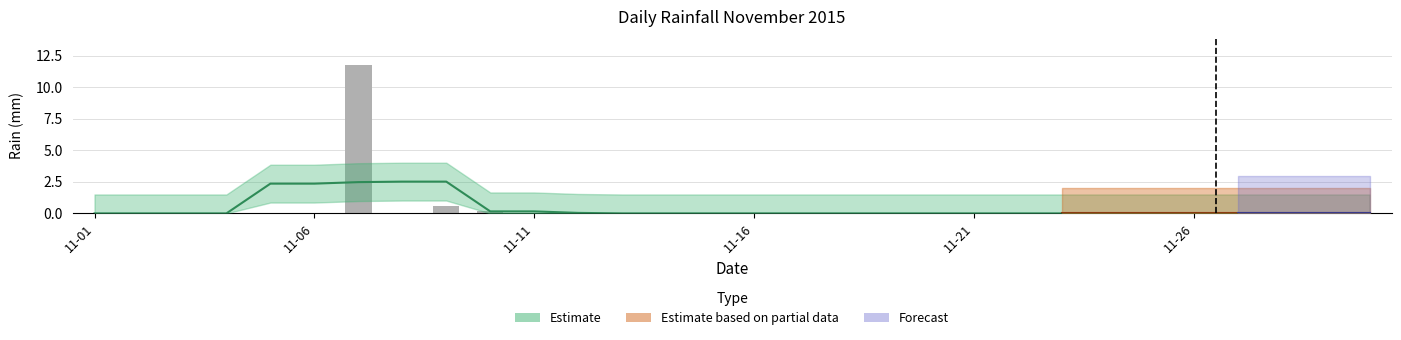

True or false: the data shows -7.1 at 2015-11-22.

False